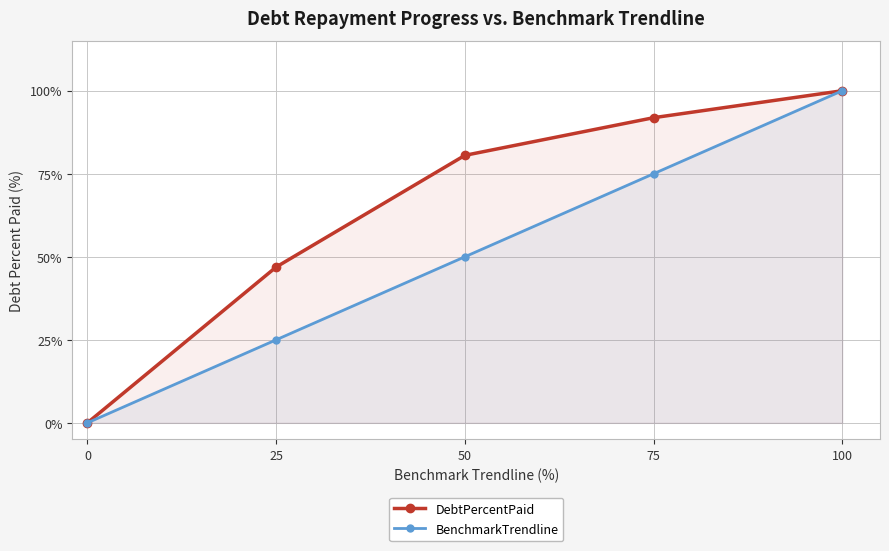

Between 0 and 50, which series saw the biggest shift?

DebtPercentPaid